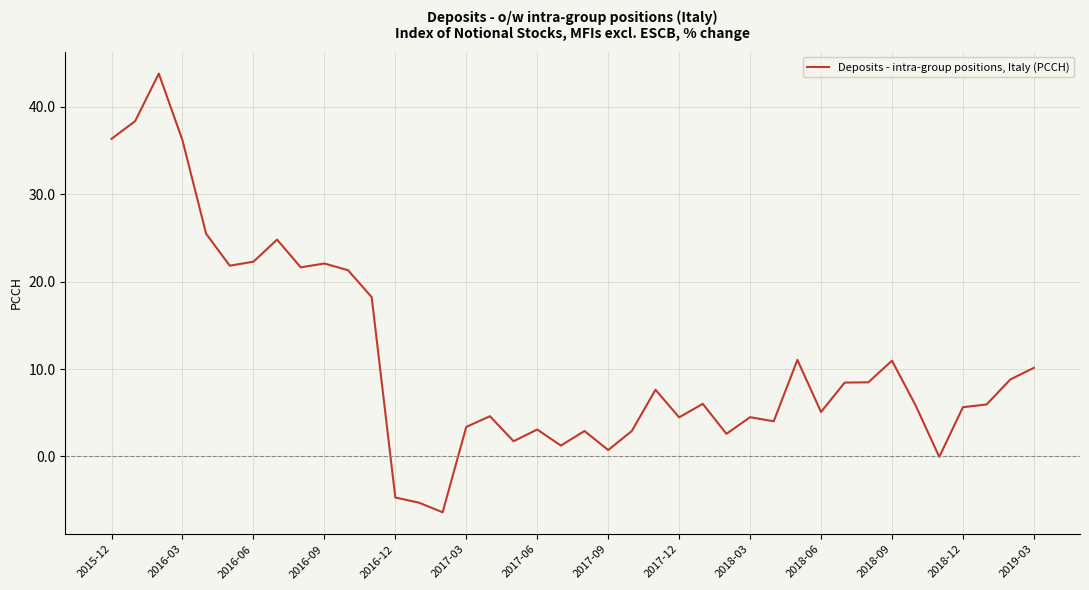

What is the minimum value shown in the chart?

-6.4